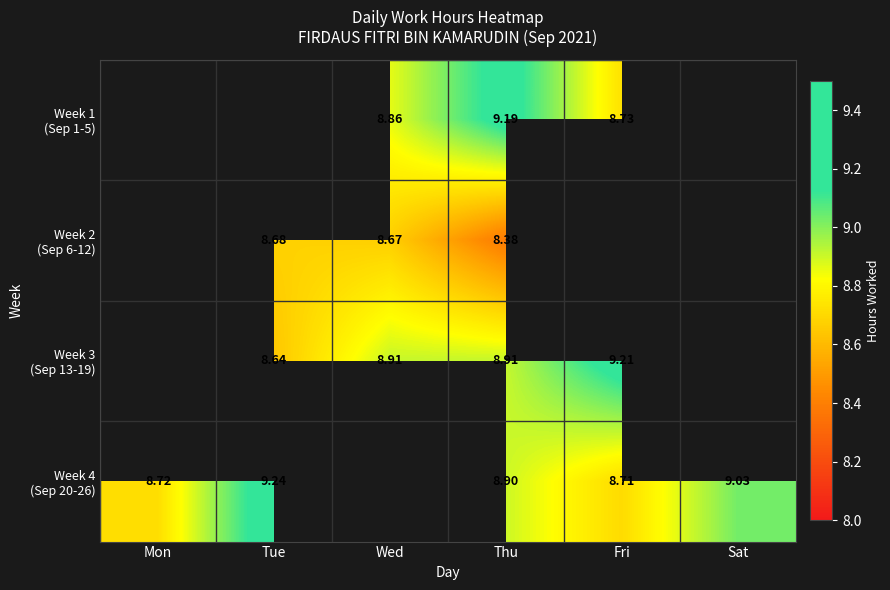

The value of Week 4 (Sep 20-26) at Mon is 8.7. True or false?

True